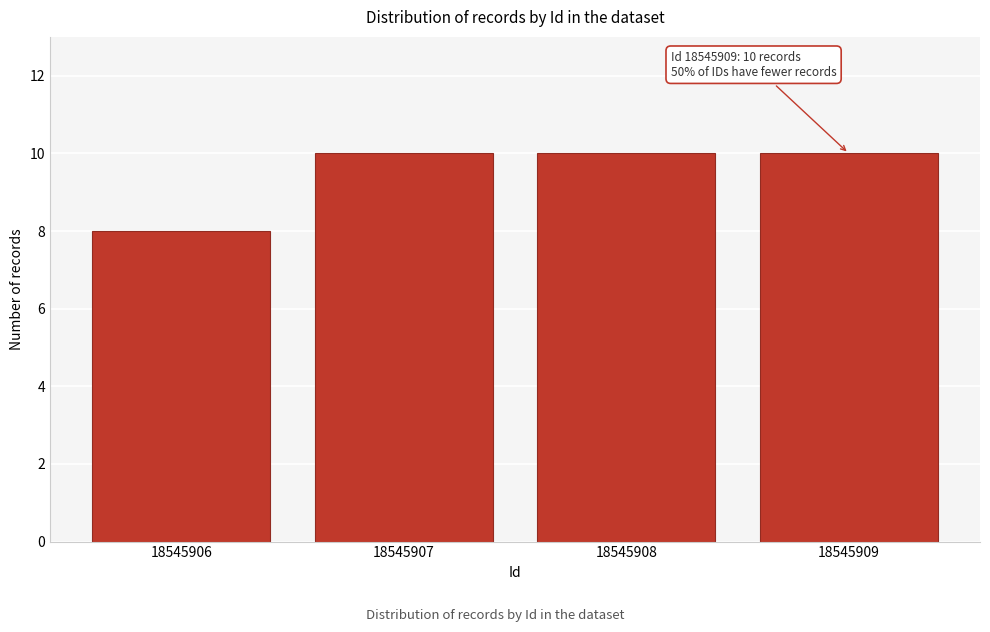

Reading left to right, extract all data points from this chart.

8	10	10	10